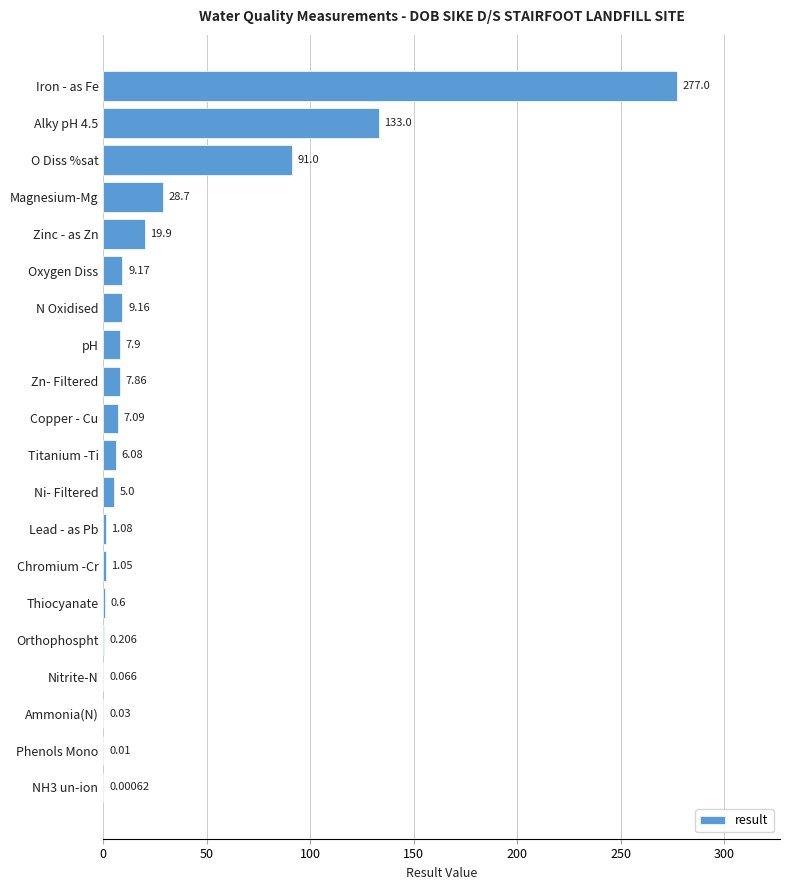

Which label corresponds to the largest value in the chart?

Iron - as Fe